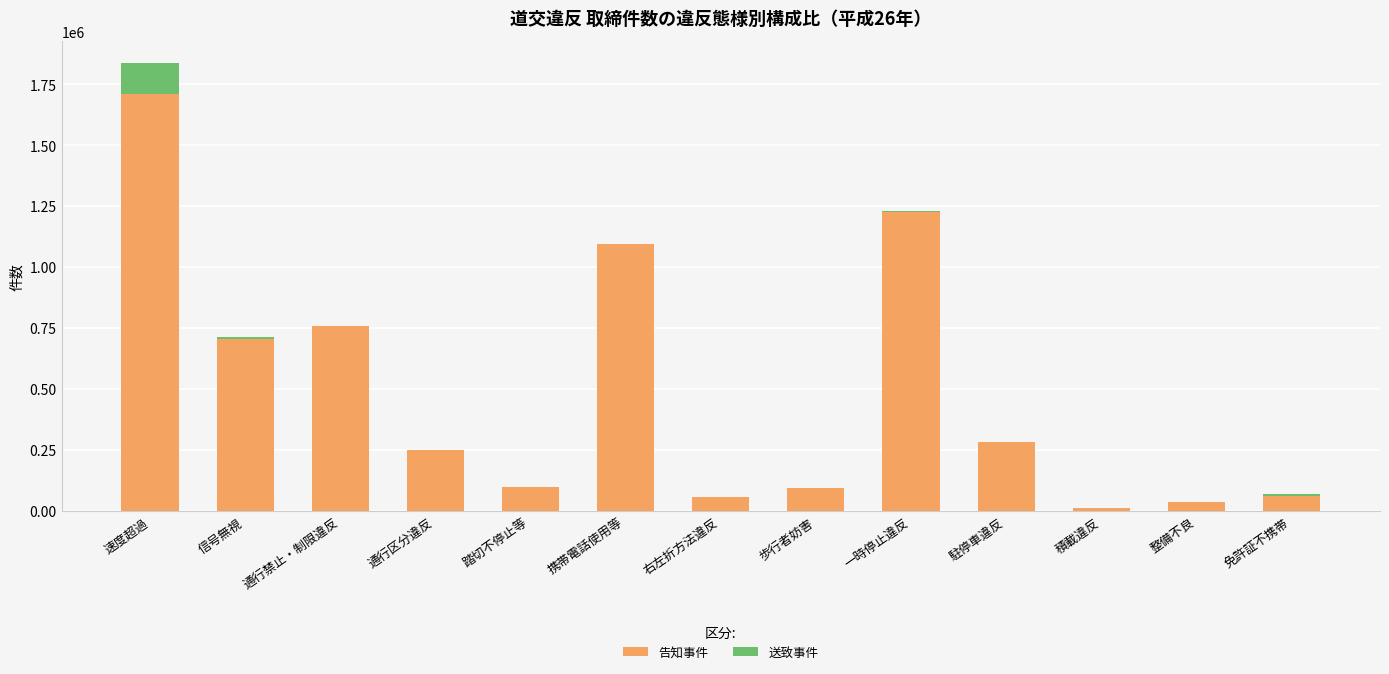

Are the bars horizontal?

No